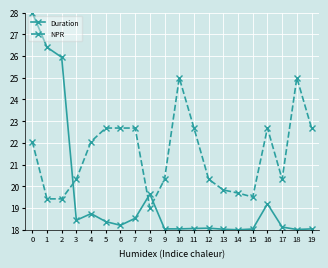

What are all the series names shown in the legend?

Duration, NPR